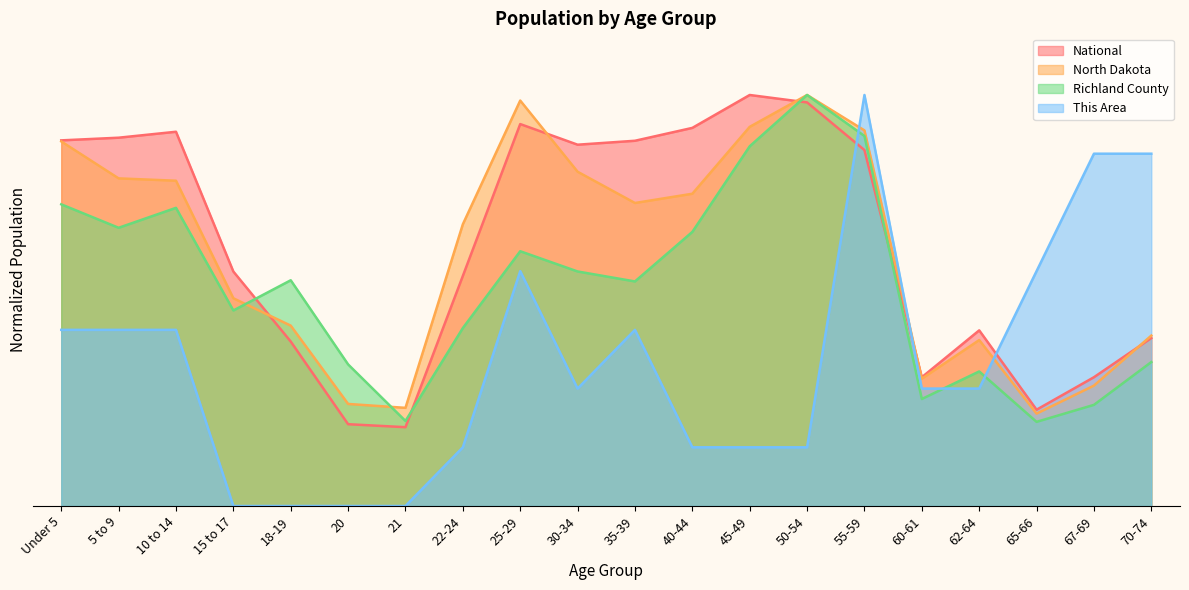

Between 10 to 14 and 40-44, which series saw the biggest shift?

This Area